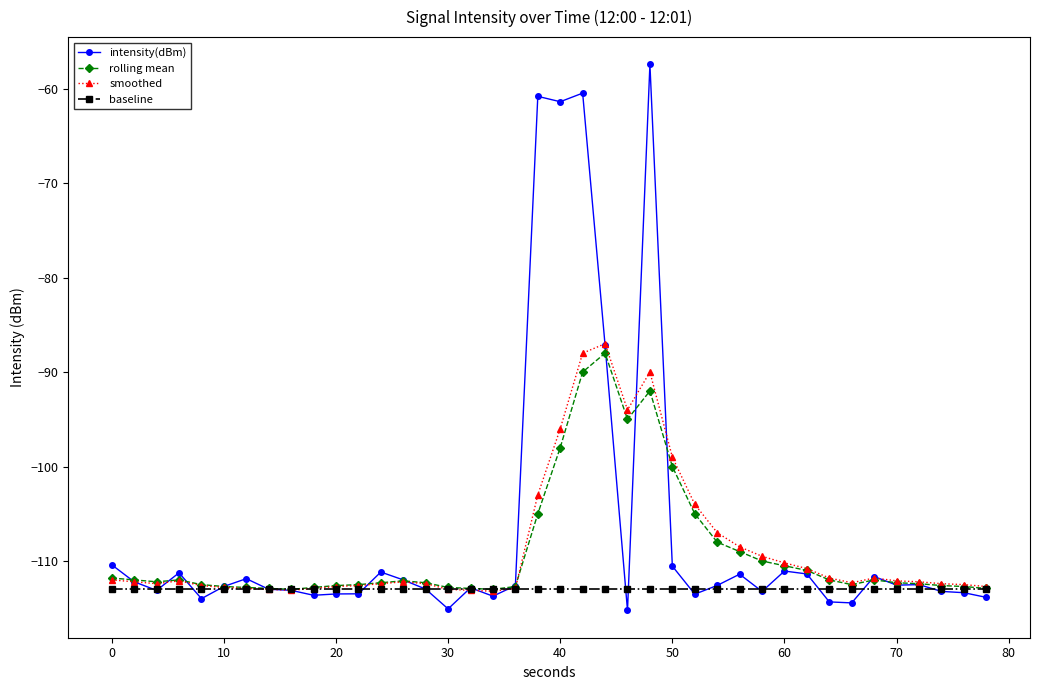

Which series has the largest range (max minus min)?

intensity(dBm)